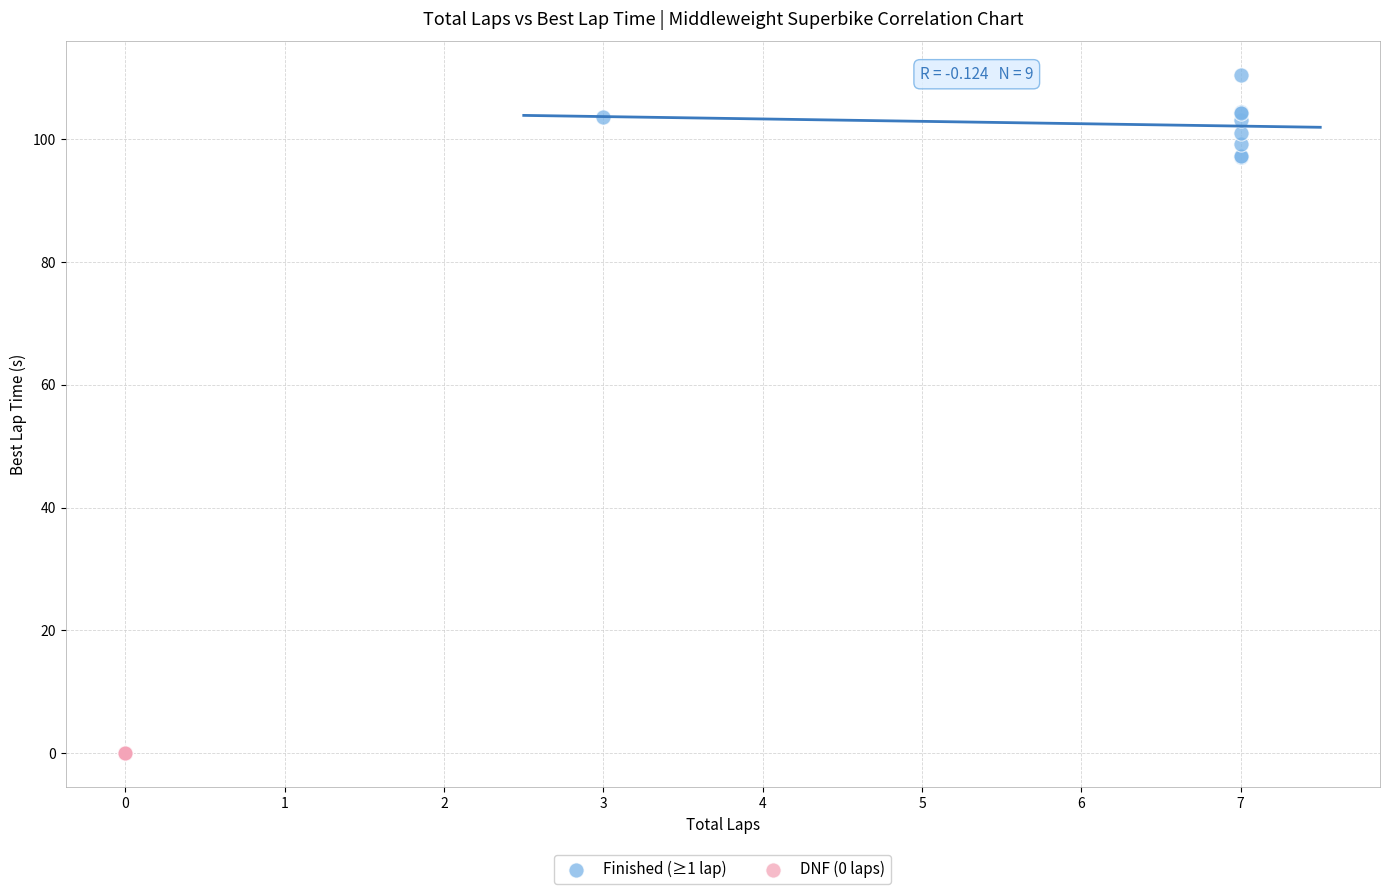

Which series contains the highest Y value?

Finished (≥1 lap)